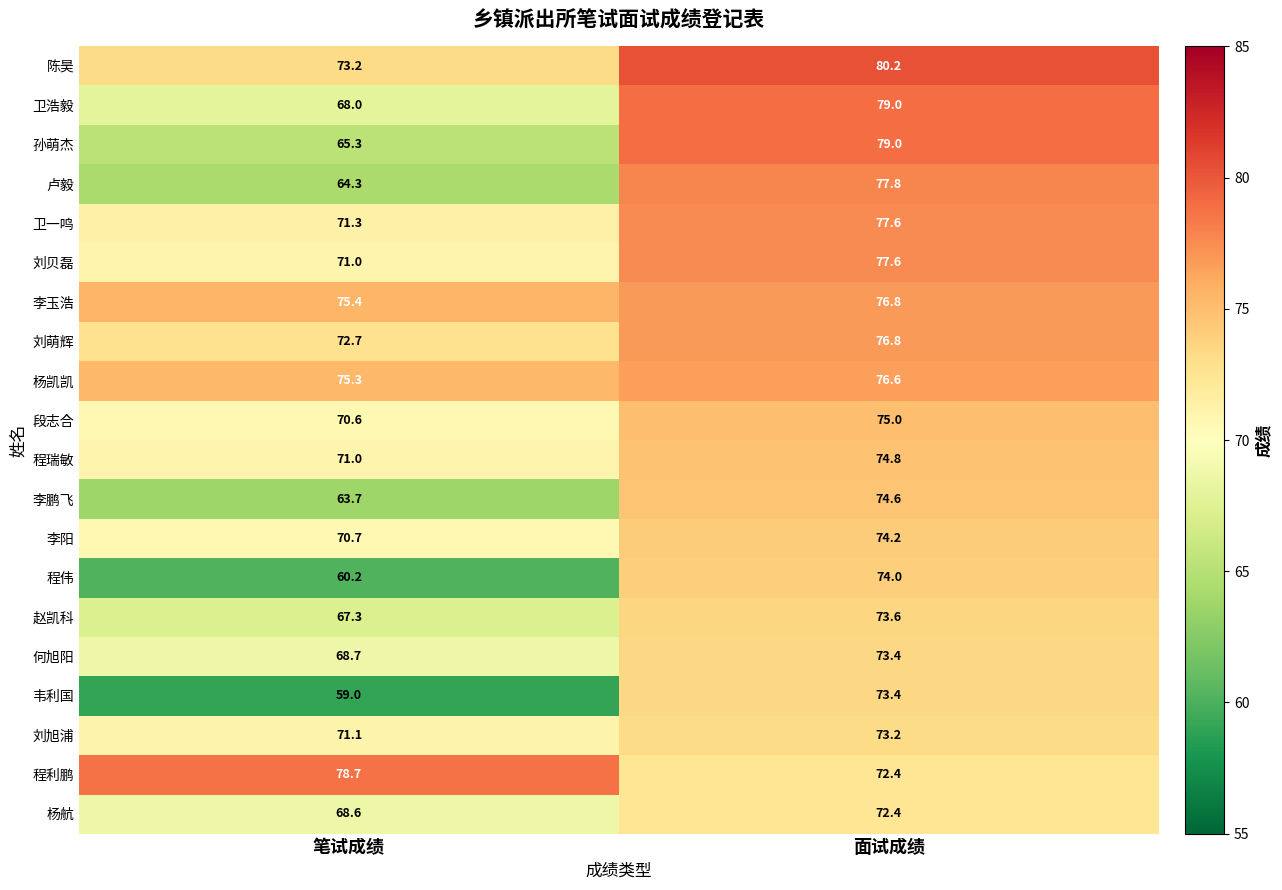

Which label corresponds to the largest value in the chart?

面试成绩